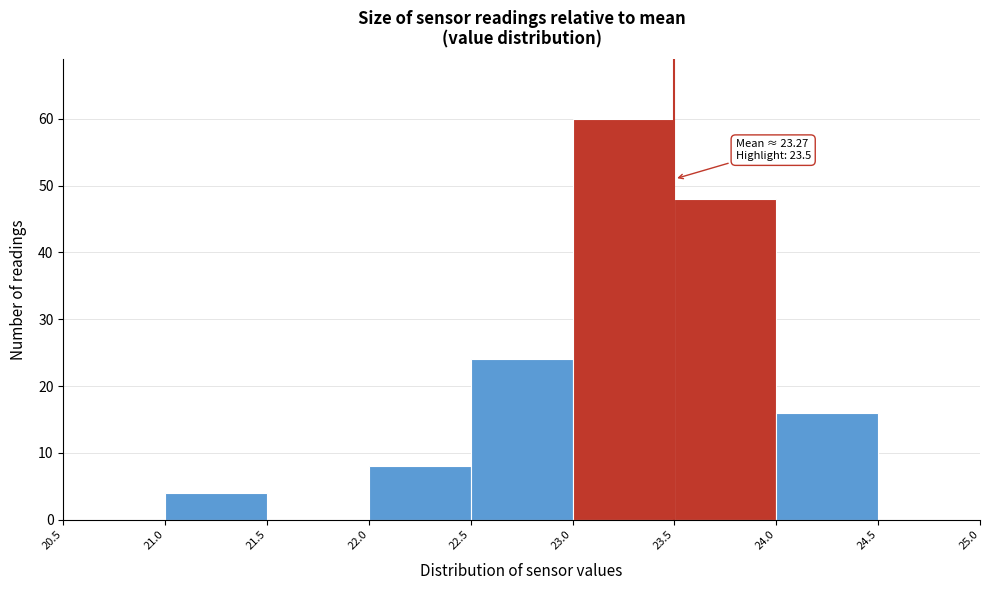

Which range on the x-axis has the tallest bar?

23.0 to 23.5